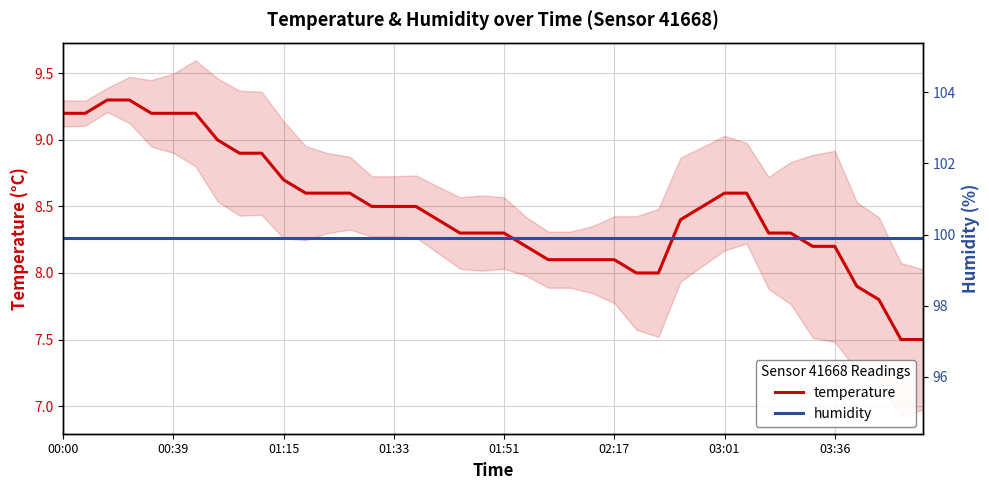

True or false: temperature has a value of 3.1 at 31.

False